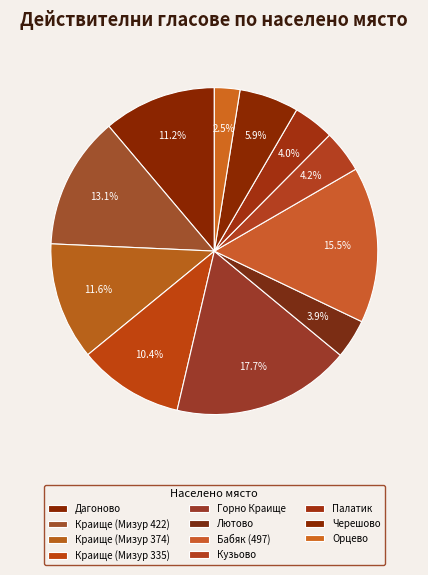

Rank the categories by value from lowest to highest.

Орцево, Лютово, Палатик, Кузьово, Черешово, Краище (Мизур 335), Дагоново, Краище (Мизур 374), Краище (Мизур 422), Бабяк (497), Горно Краище